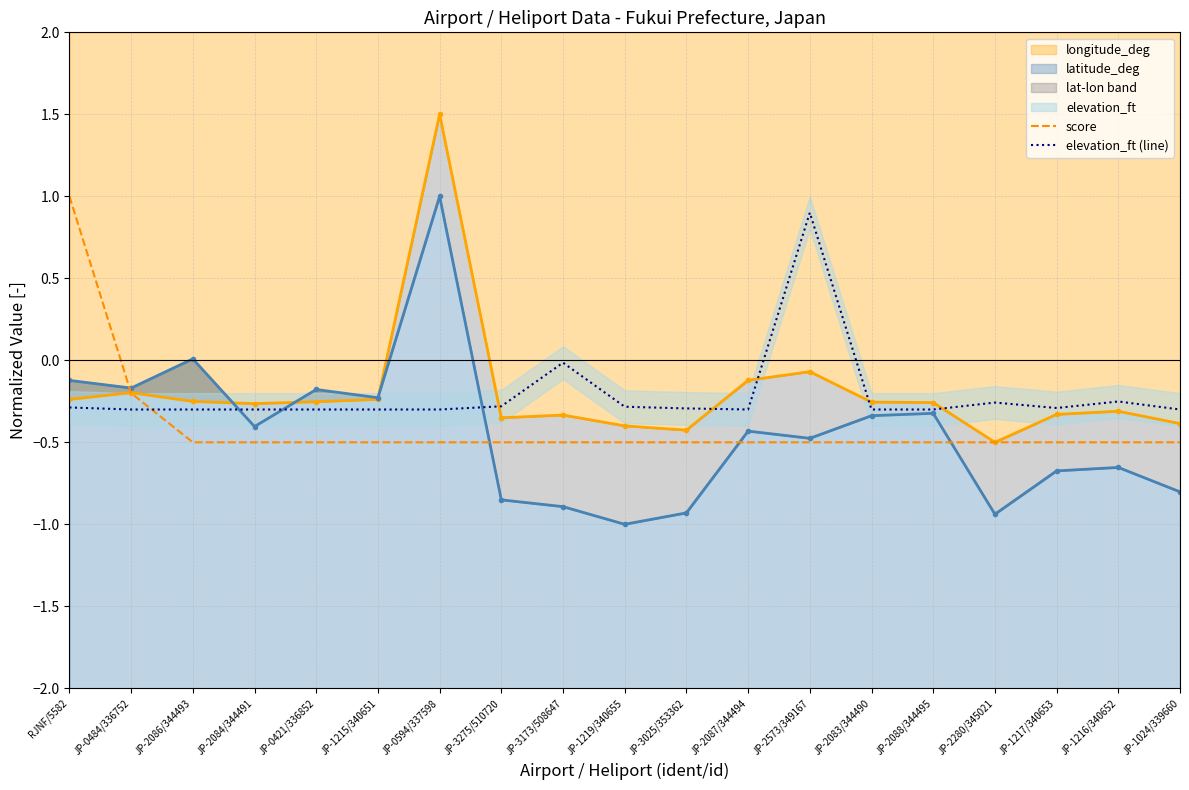

What position from the left is JP-1216/340652?

18